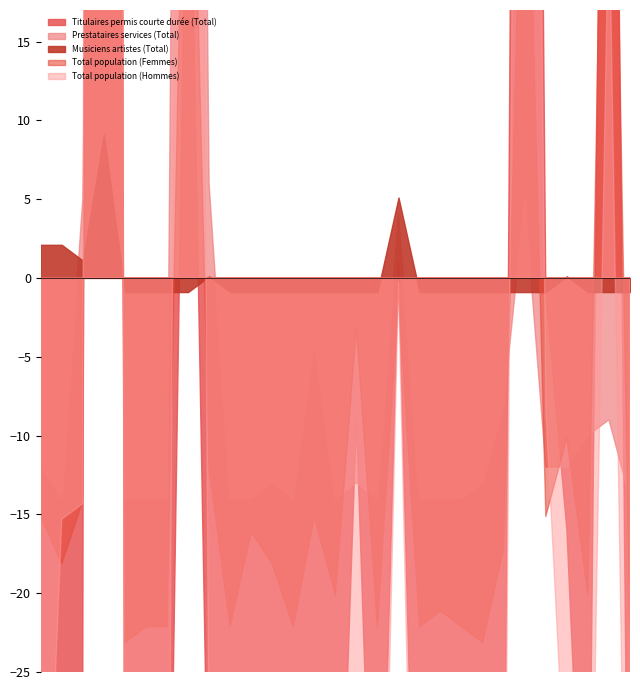

What is the value of the Titulaires permis courte durée (Total) point at the 29th from the left?

1